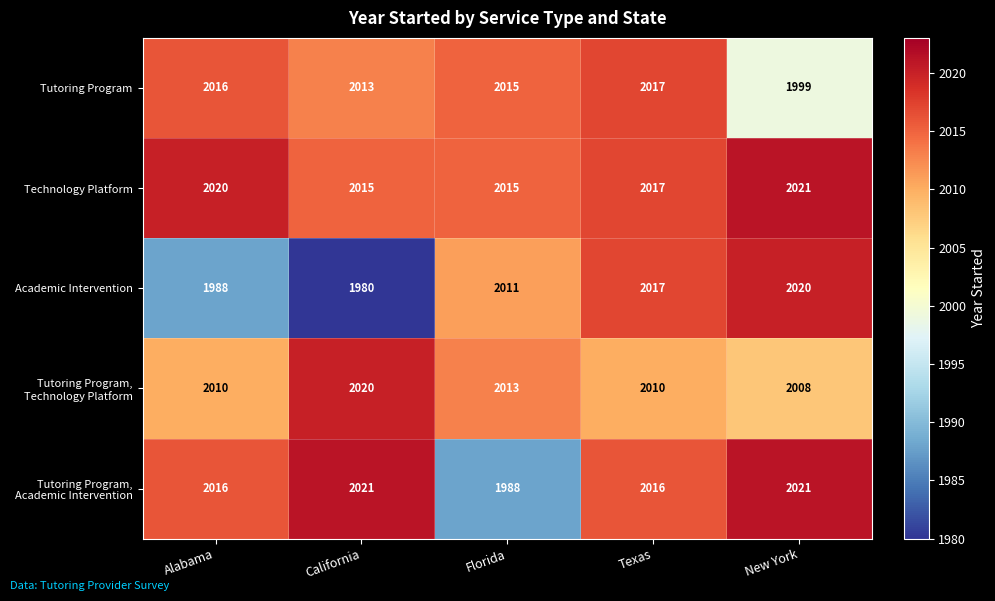

What is the spread (max minus min) of values at Alabama?

32